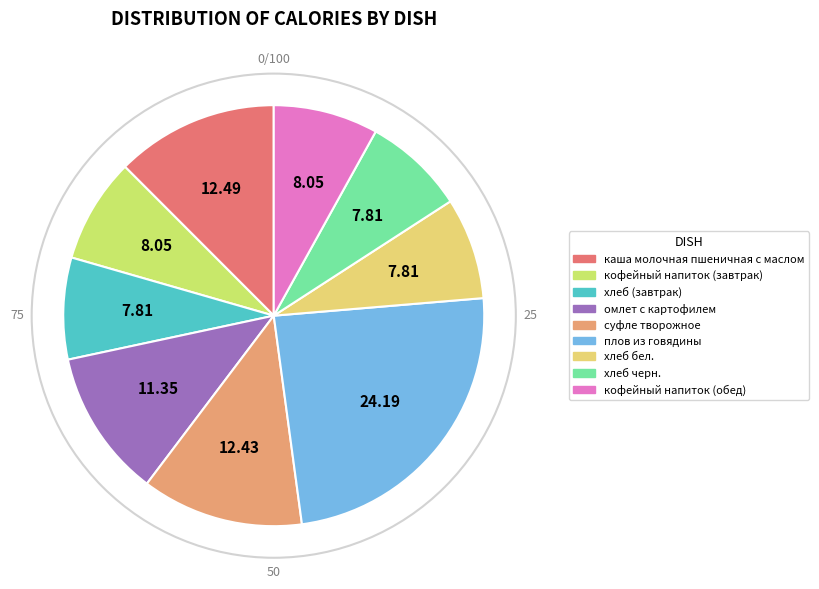

Is хлеб (завтрак) the majority of the pie?

No